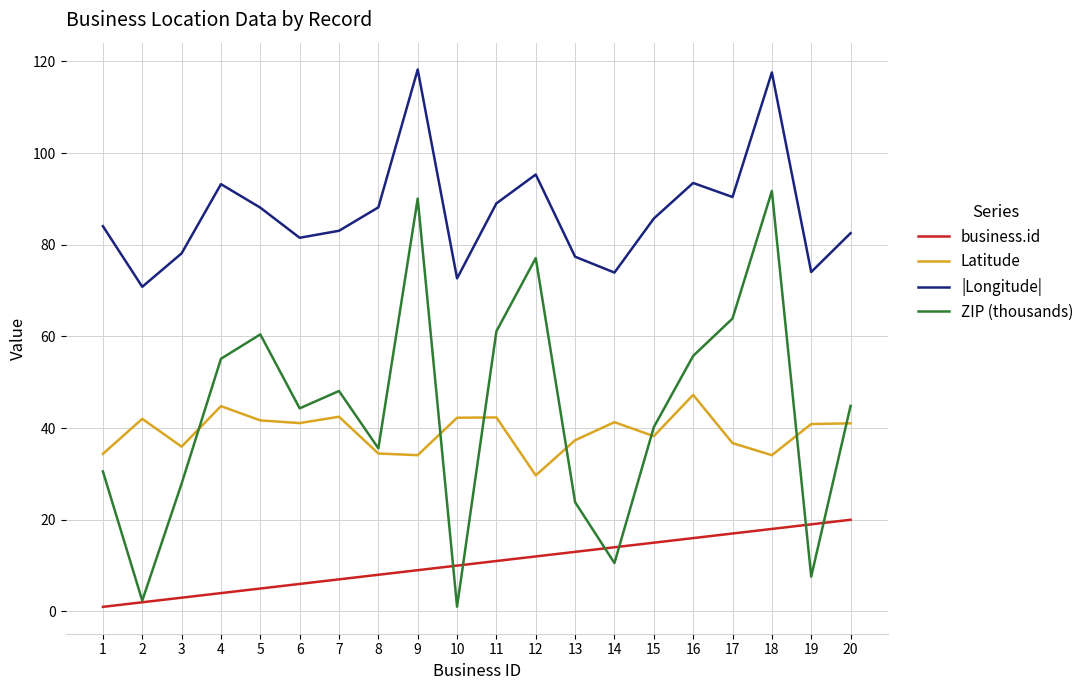

How many lines are shown in the chart?

4